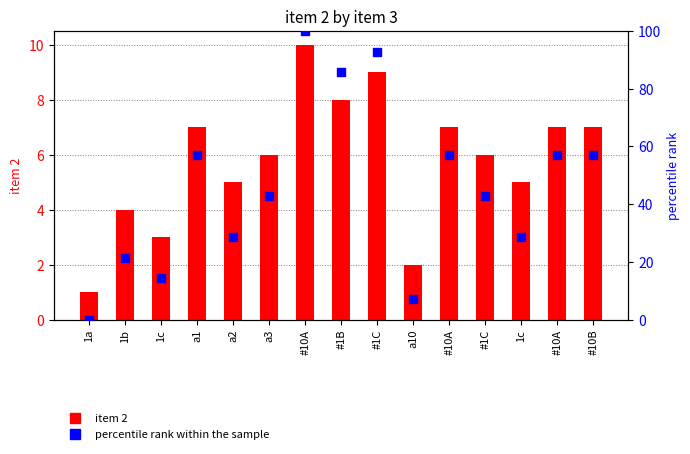

Is the value of item 2 at 1b greater than the value of percentile rank within the sample at #10A?

No